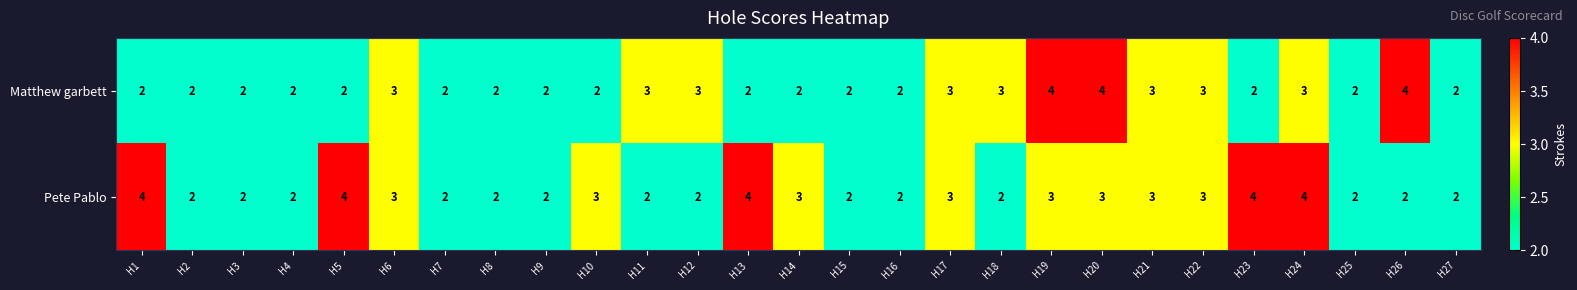

Which series has the largest total across all categories?

Pete Pablo